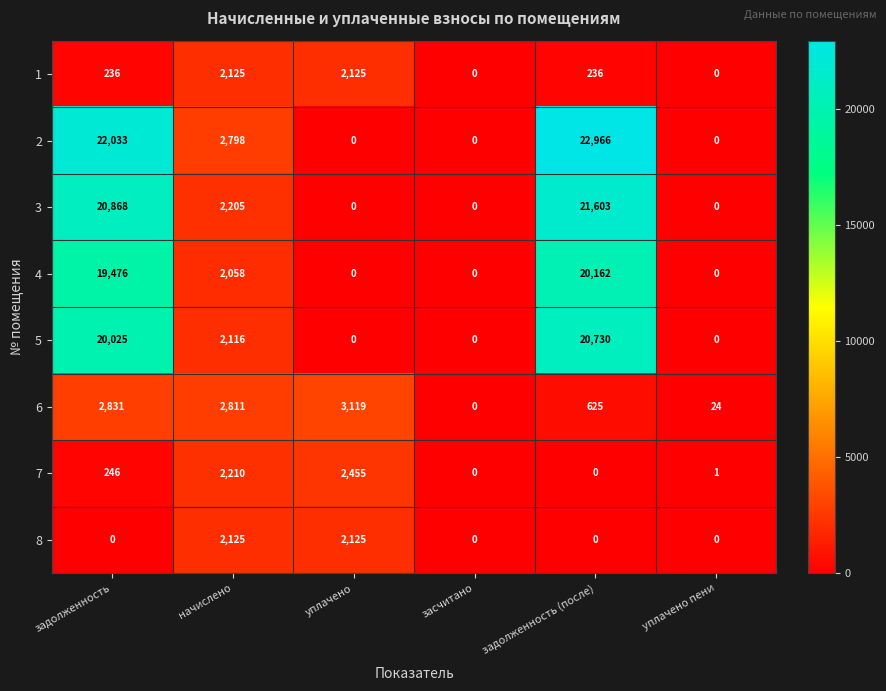

How many data points in 3 are less than 2205?

3